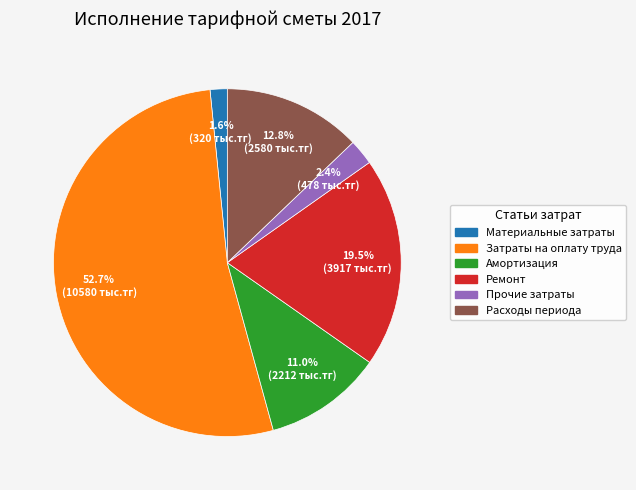

What portion of the pie excludes Амортизация?

89.0%